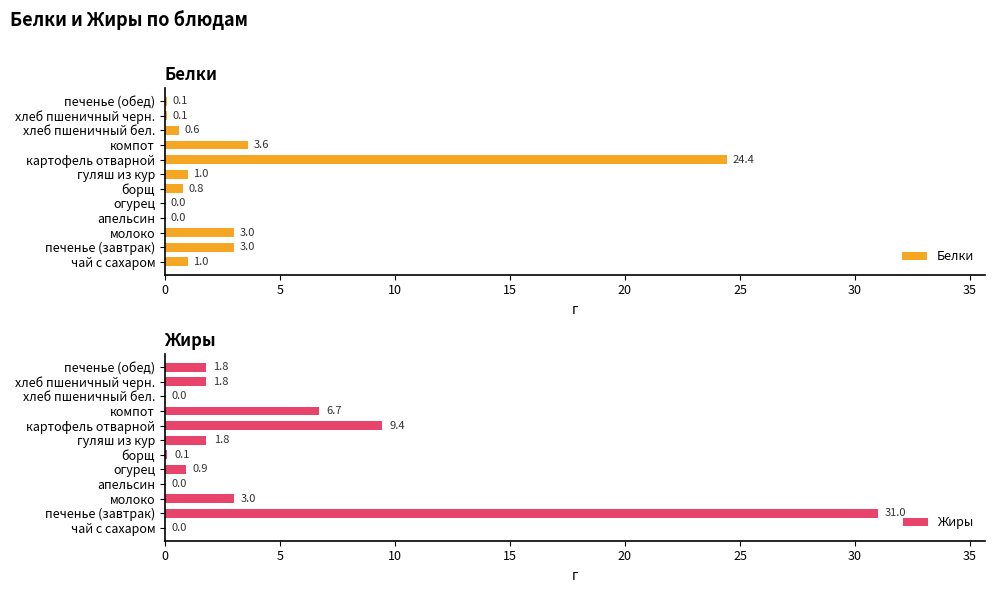

What is the sum of all Жиры values?

56.5